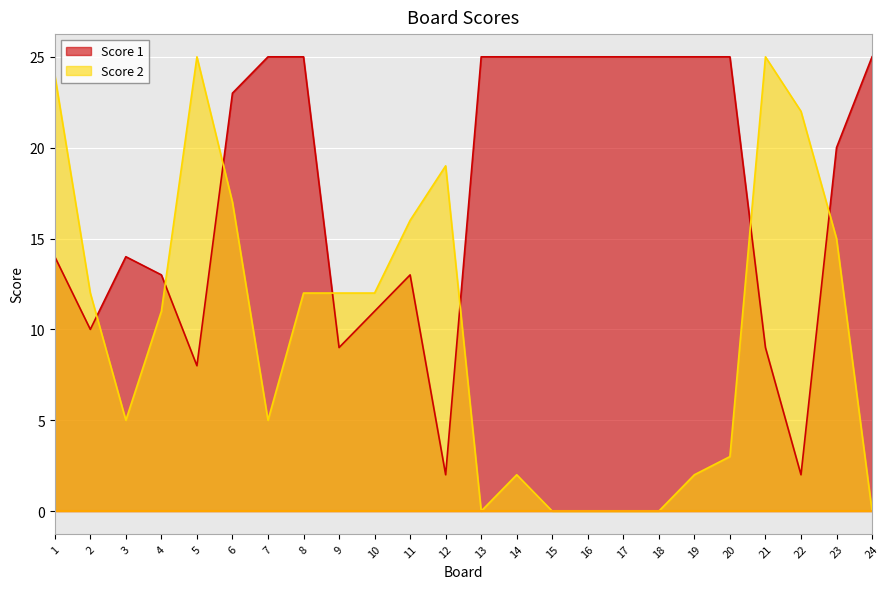

What is the difference between the highest and lowest values at 10?

1